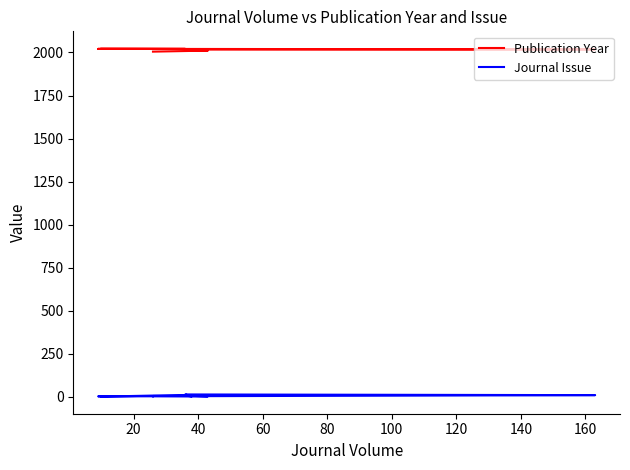

Is this an area chart (filled region under the line)?

No